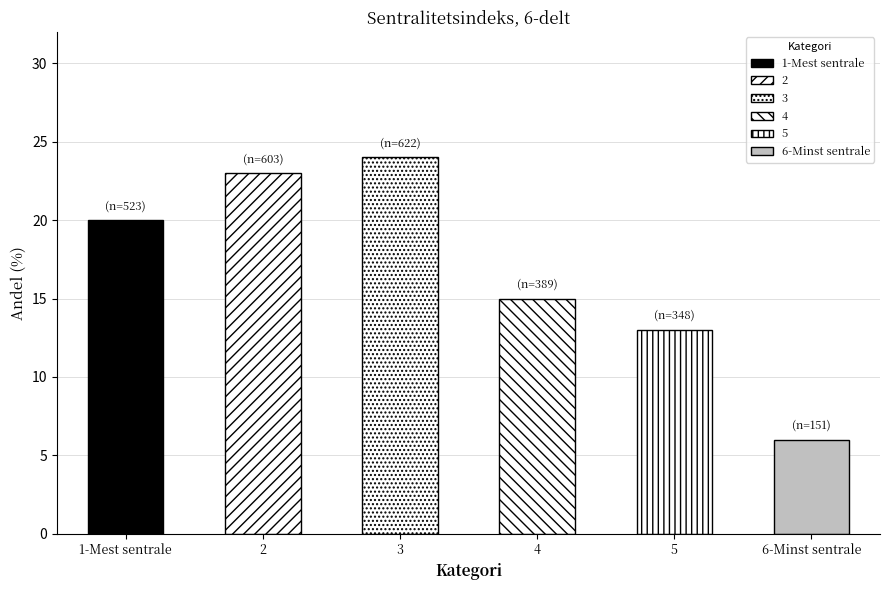

List the labels in order of value, largest first.

3, 2, 1-Mest sentrale, 4, 5, 6-Minst sentrale